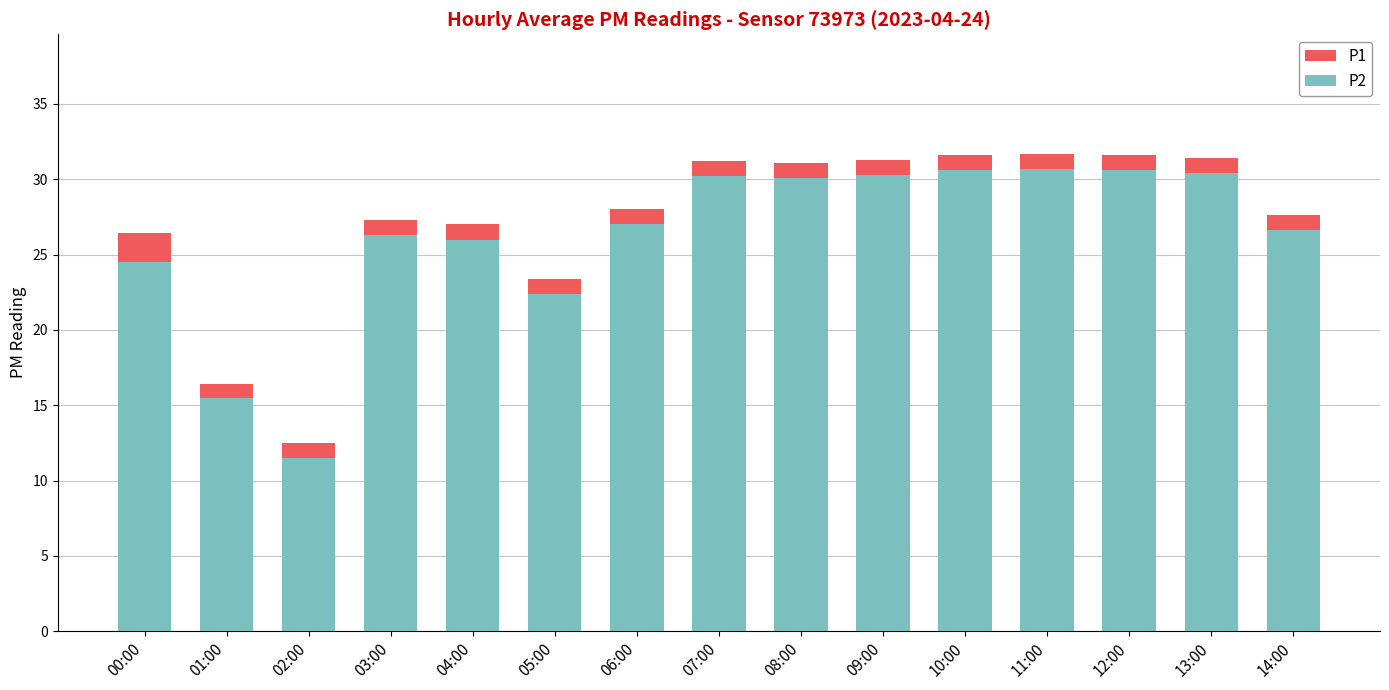

True or false: P1 has a value of 27.6 at 14:00.

True